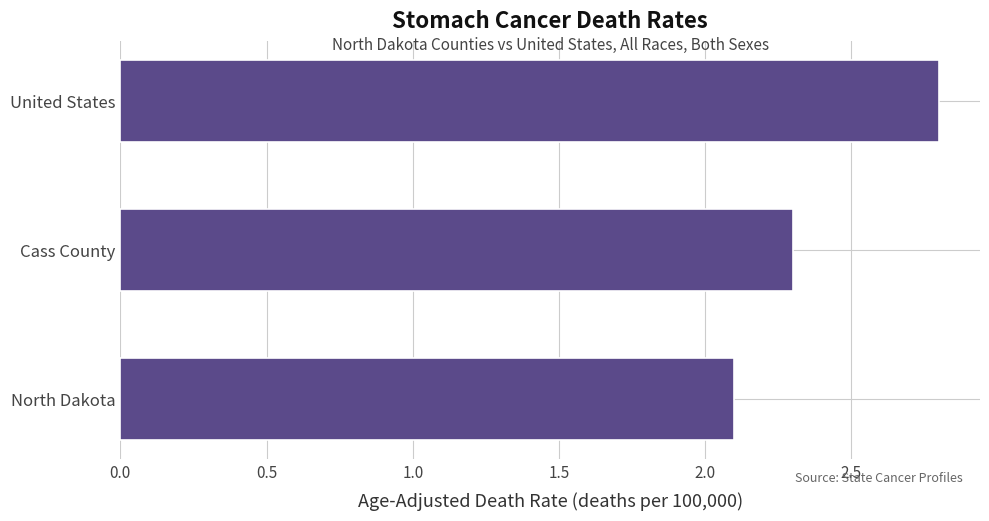

List the labels in order of value, smallest first.

North Dakota, Cass County, United States